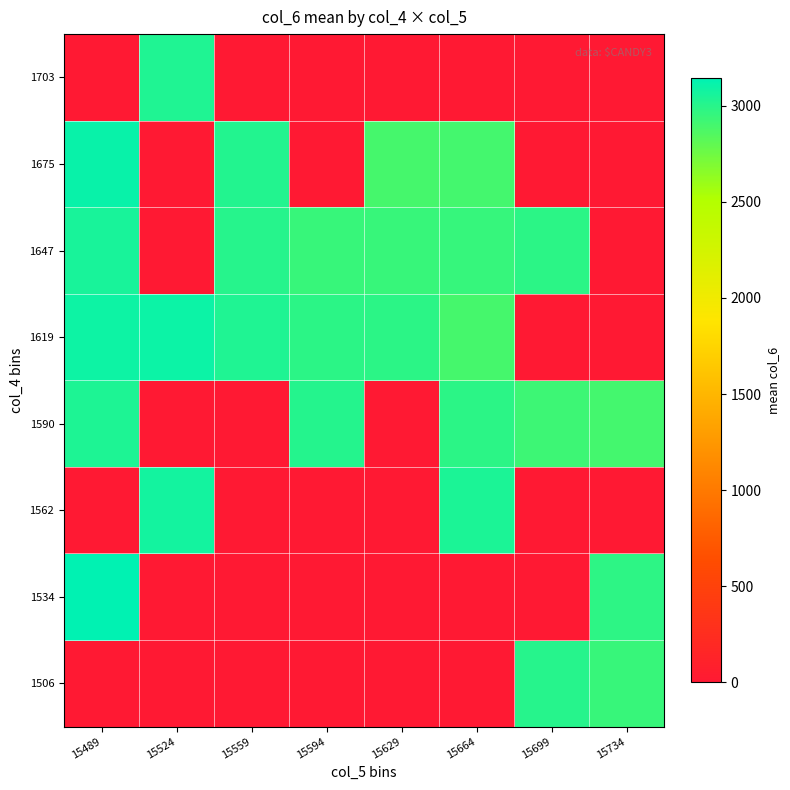

Which has a higher value, 15524 or 15629?

15524